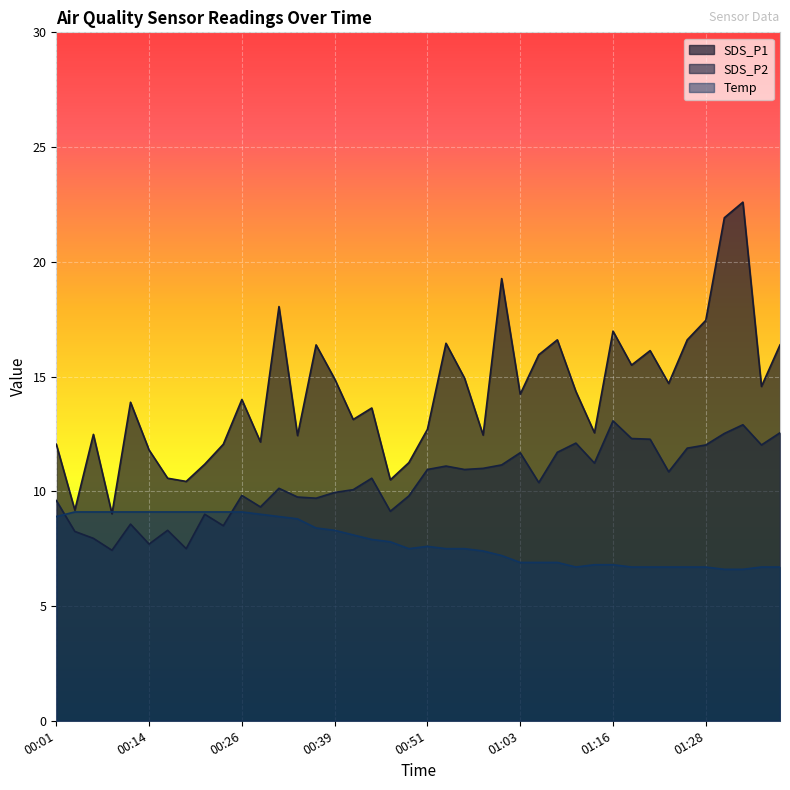

What is the maximum value shown in the chart?

22.6